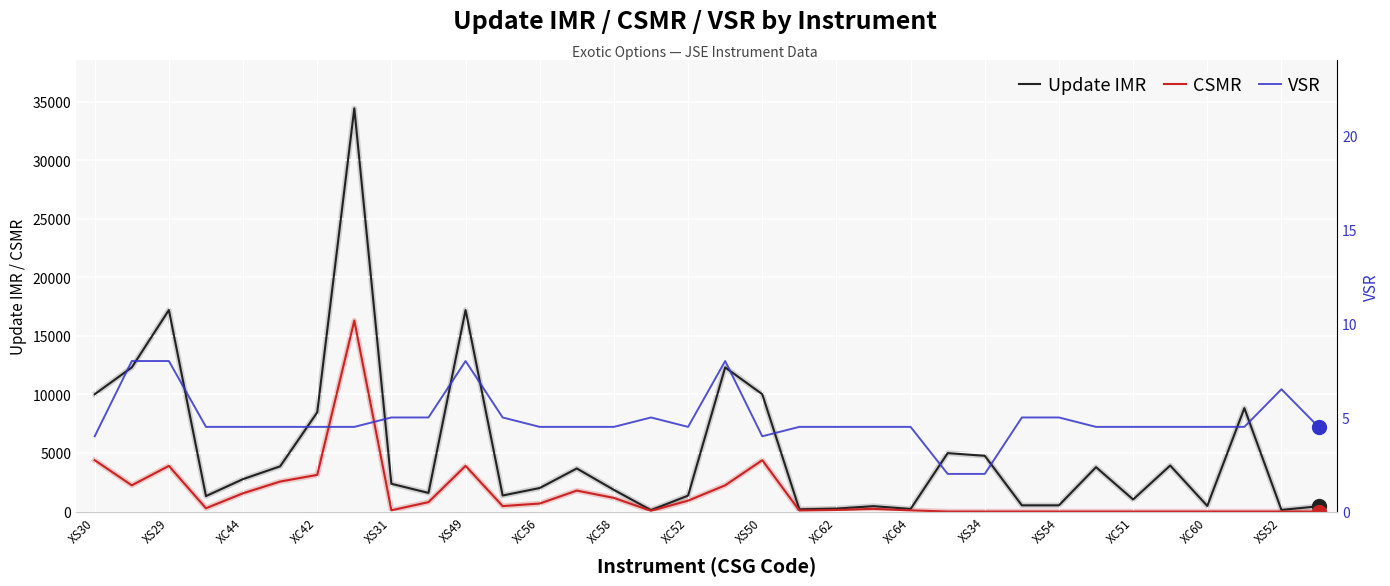

What is the average value of the VSR series?

4.9